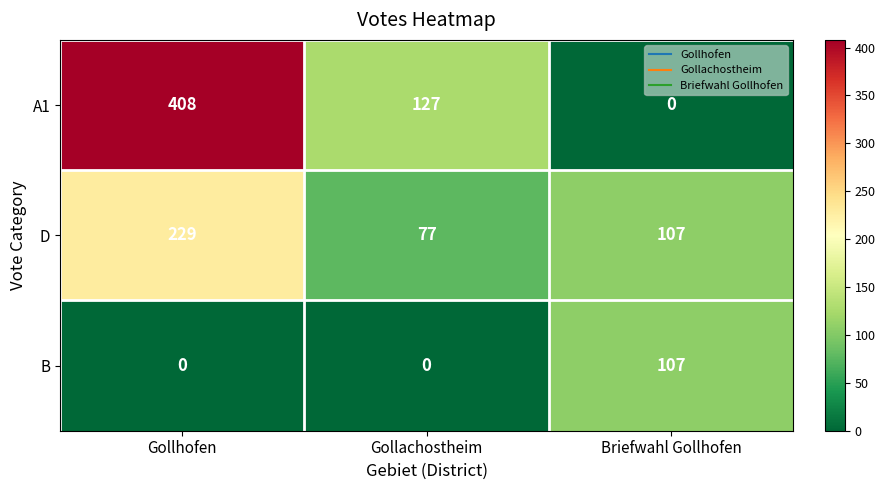

What is the sum of the D values at Gollhofen and Briefwahl Gollhofen?

336